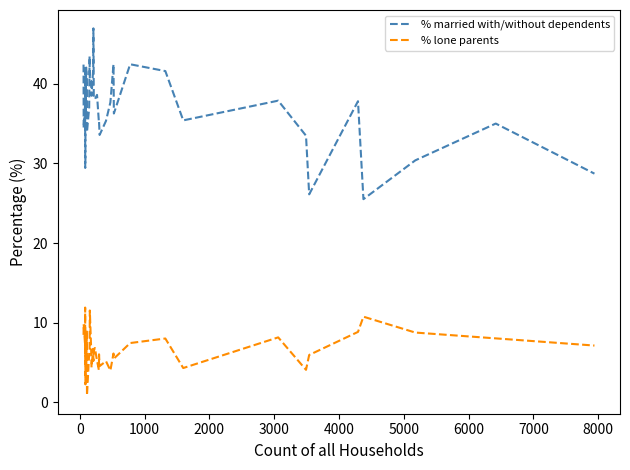

Is this an area chart (filled region under the line)?

No